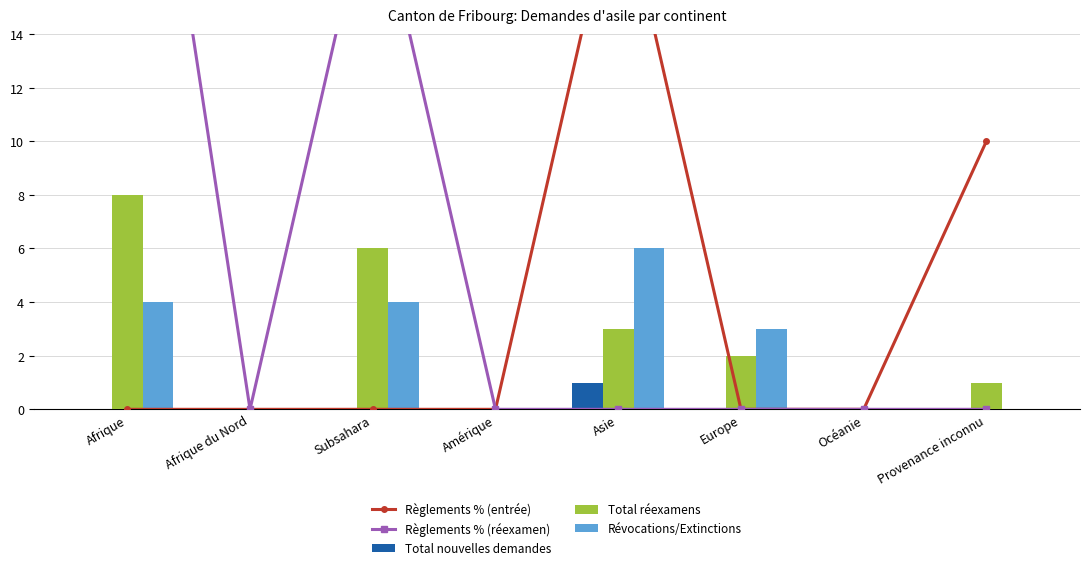

Does the chart contain any negative values?

No